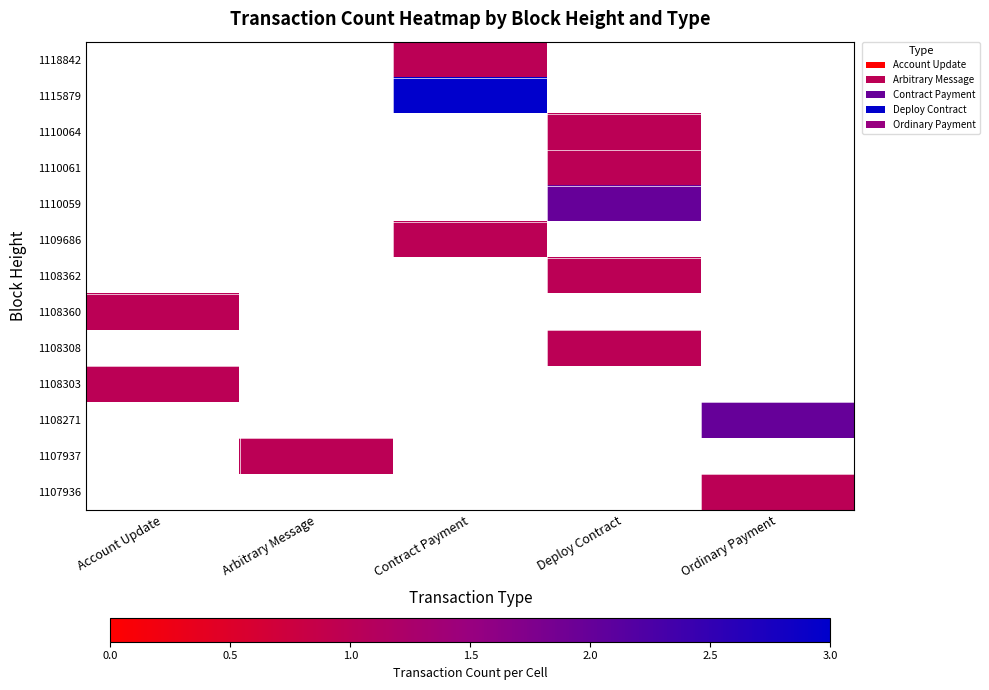

List the labels in order of 1115879 value, largest first.

Account Update, Arbitrary Message, Contract Payment, Deploy Contract, Ordinary Payment